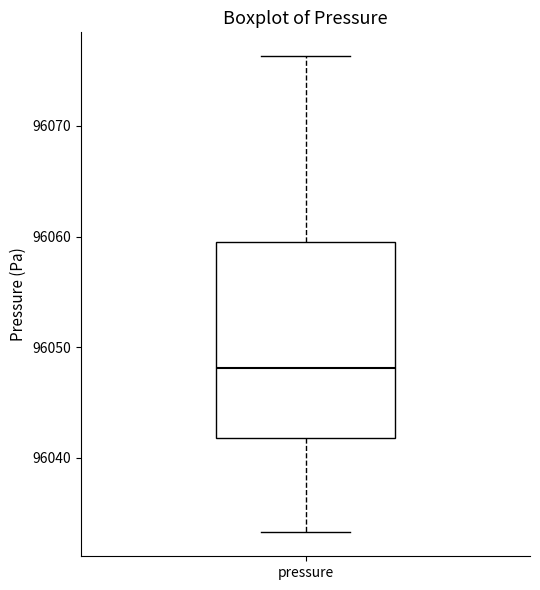

Where is the upper edge of the box for pressure on the y-axis? The values are not printed on the chart, so give them approximately, as read against the axis.

96060